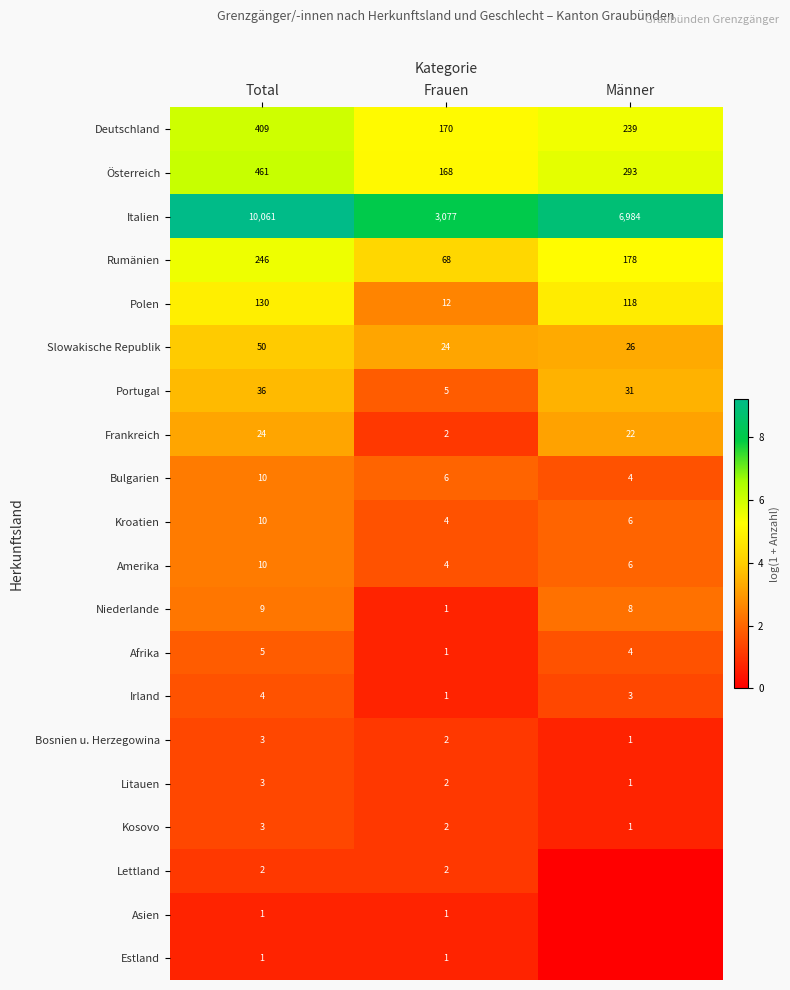

Where does the Kosovo series first go above 2?

Total